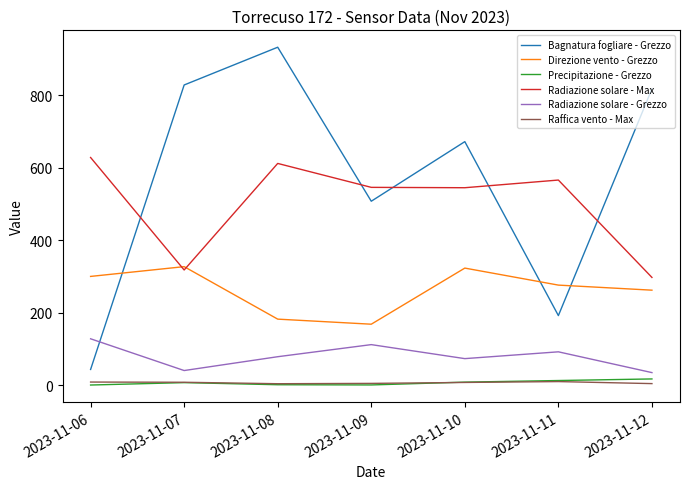

The Direzione vento - Grezzo series shows 168.0 at 2023-11-09. True or false?

True